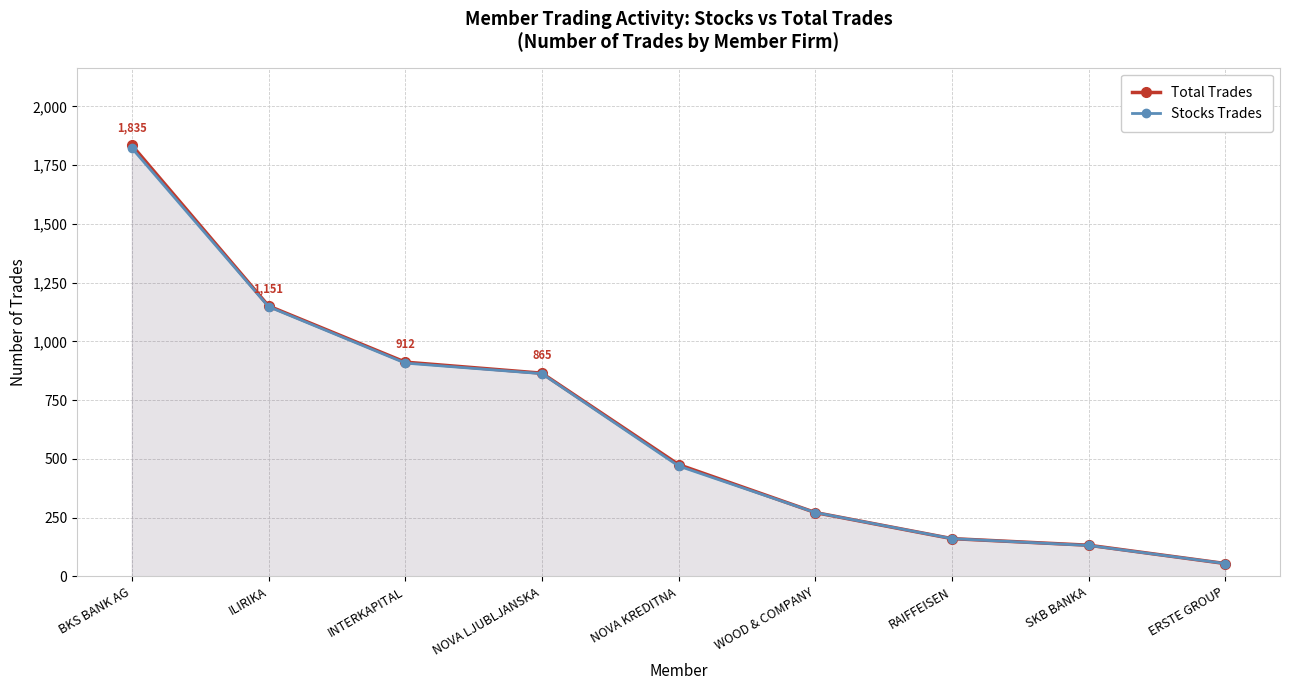

Does the chart display data point markers on the line(s)?

Yes